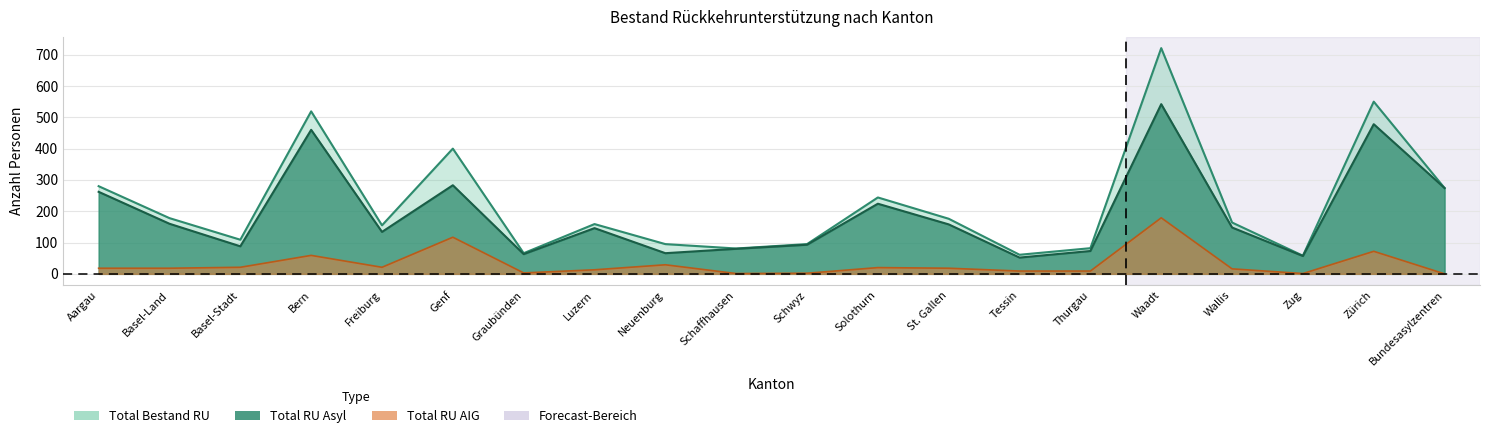

Reading left to right, transcribe all the data shown in this chart.

Total RU Asyl: 262	160	88	460	134	283	63	146	66	80	93	224	158	52	73	542	148	57	478	274
Total RU AIG: 18	18	21	59	21	117	3	13	29	1	2	20	18	9	9	179	16	1	72	0
Total Bestand RU: 280	178	109	519	155	400	66	159	95	81	95	244	176	61	82	721	164	58	550	274